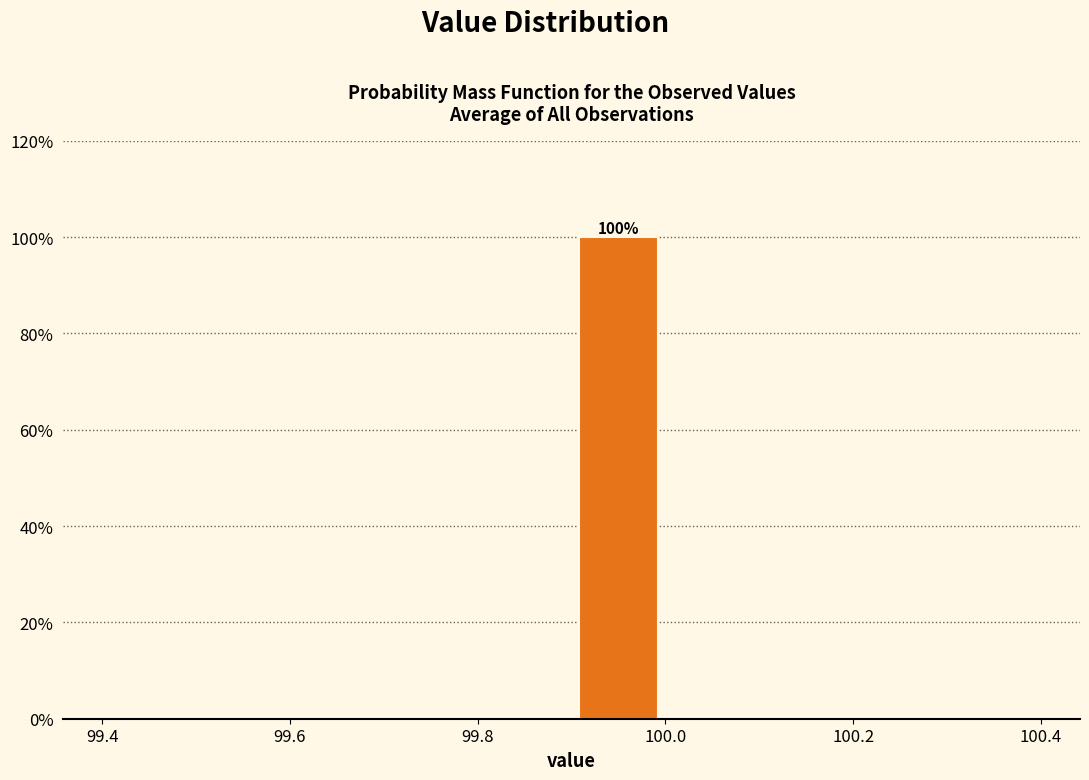

Over which range of the x-axis is the bar tallest?

99.9 to 100.0